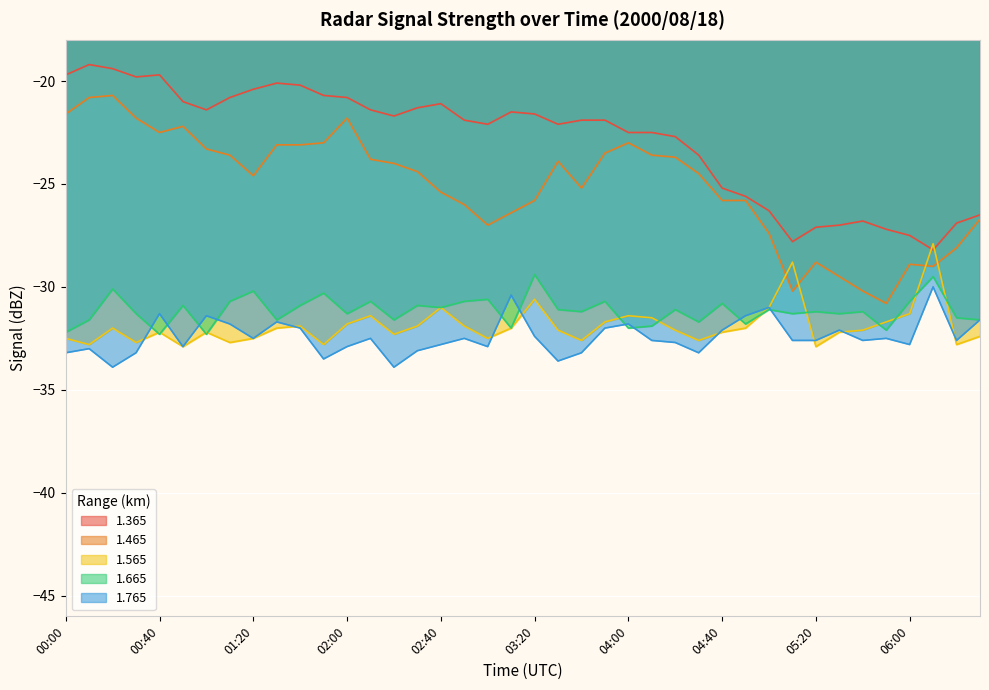

What are all the series names shown in the legend?

1.365, 1.465, 1.565, 1.665, 1.765